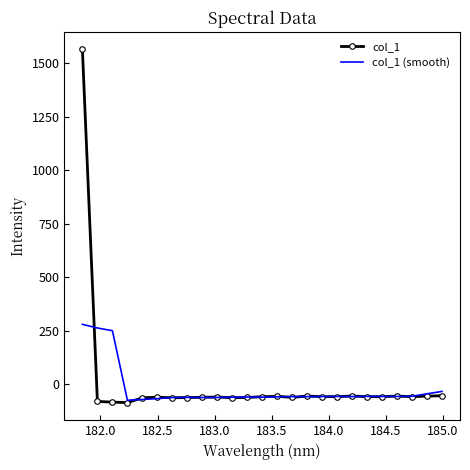

What is the greatest value displayed?

1564.2